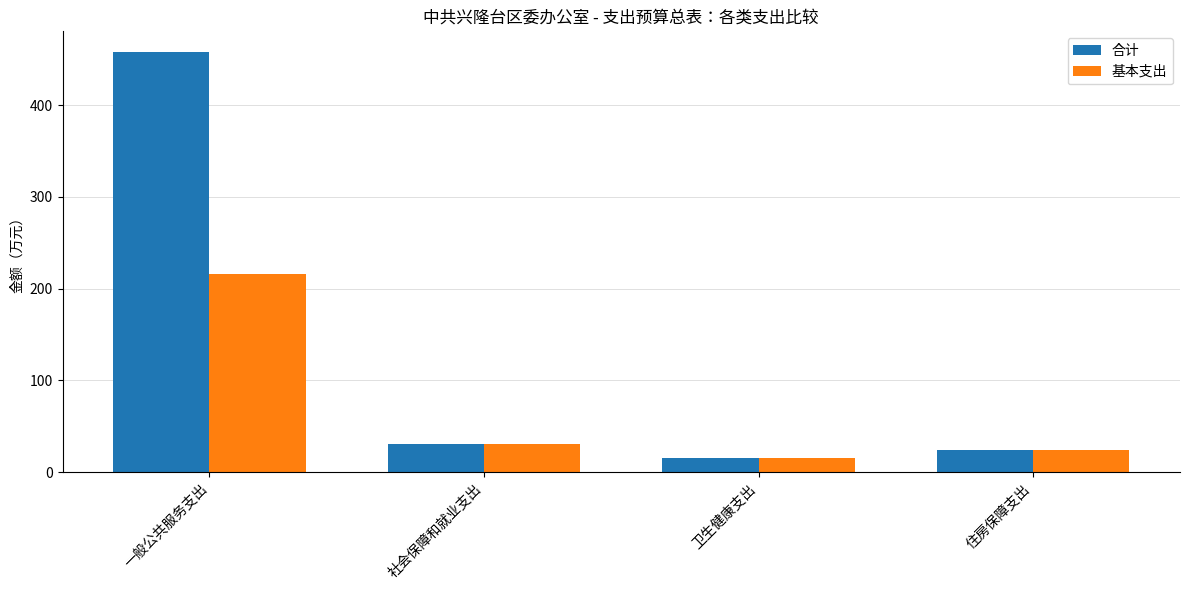

What is the value of the 基本支出 bar at the 1st from the left?

215.6